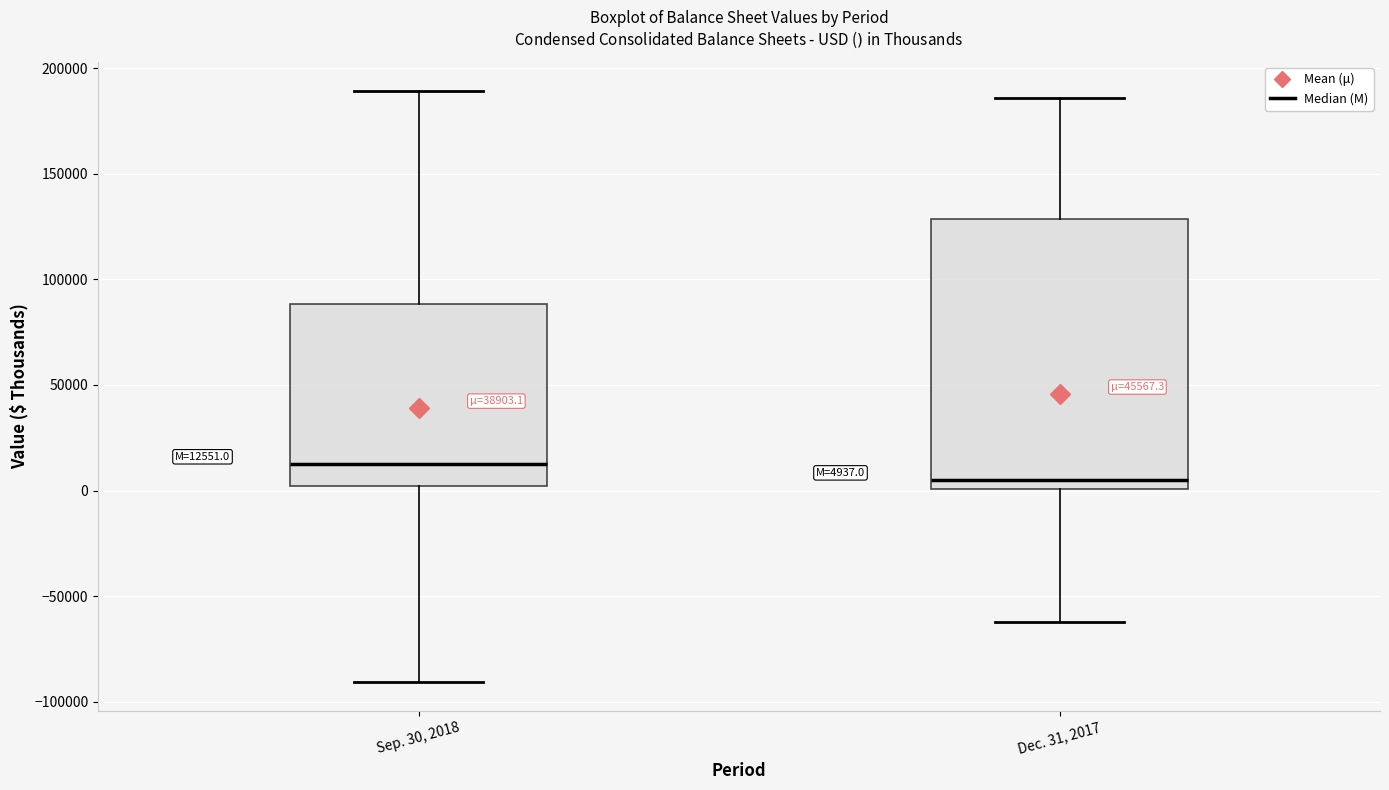

Which box has the highest median line?

Sep. 30, 2018